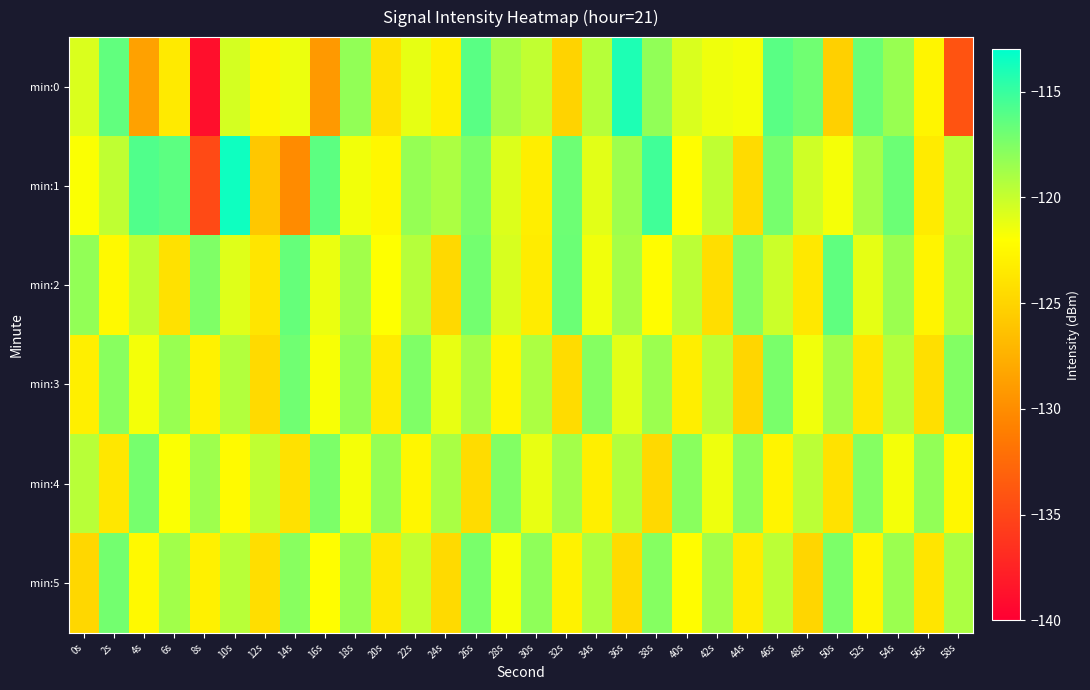

How many data points does each series have?

30